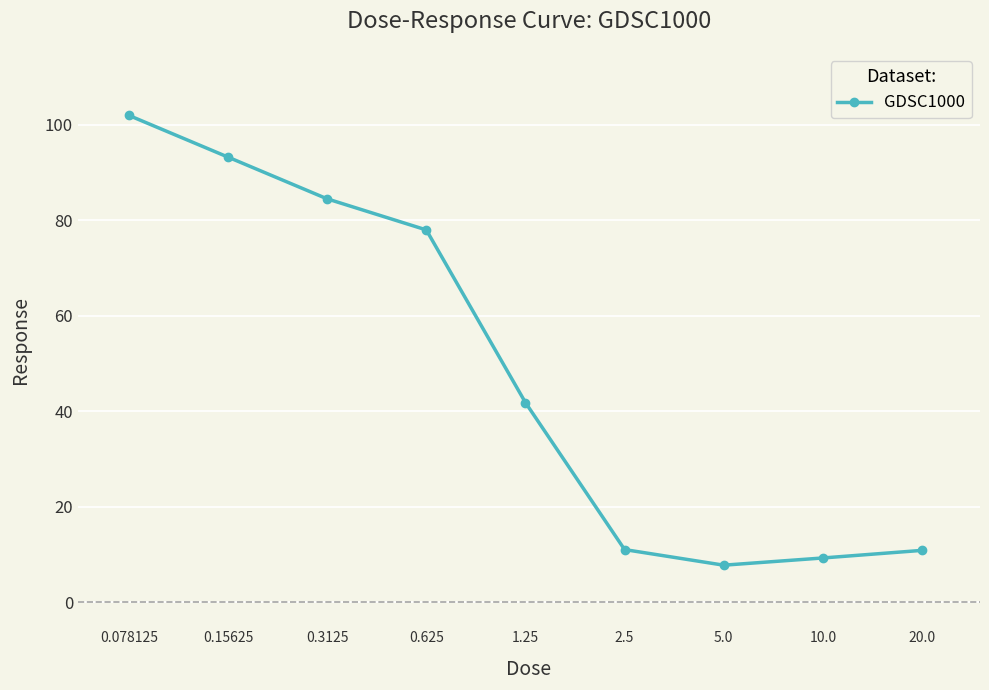

What is the difference between the maximum and minimum values?

94.2